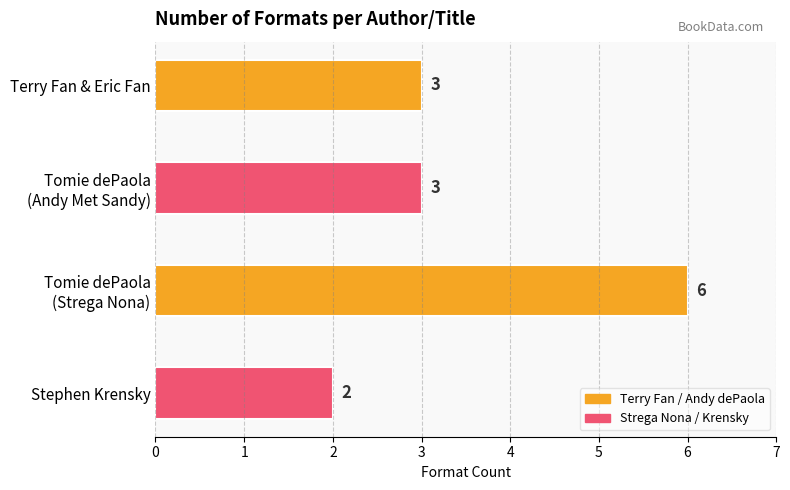

Which label corresponds to the smallest value in the chart?

Stephen Krensky